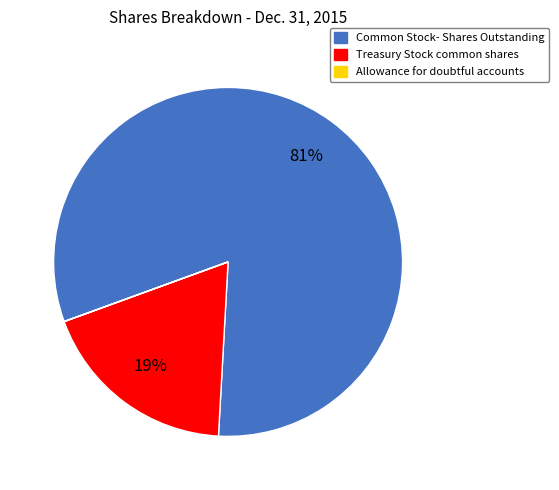

Does Treasury Stock common shares account for over 50% of the chart?

No